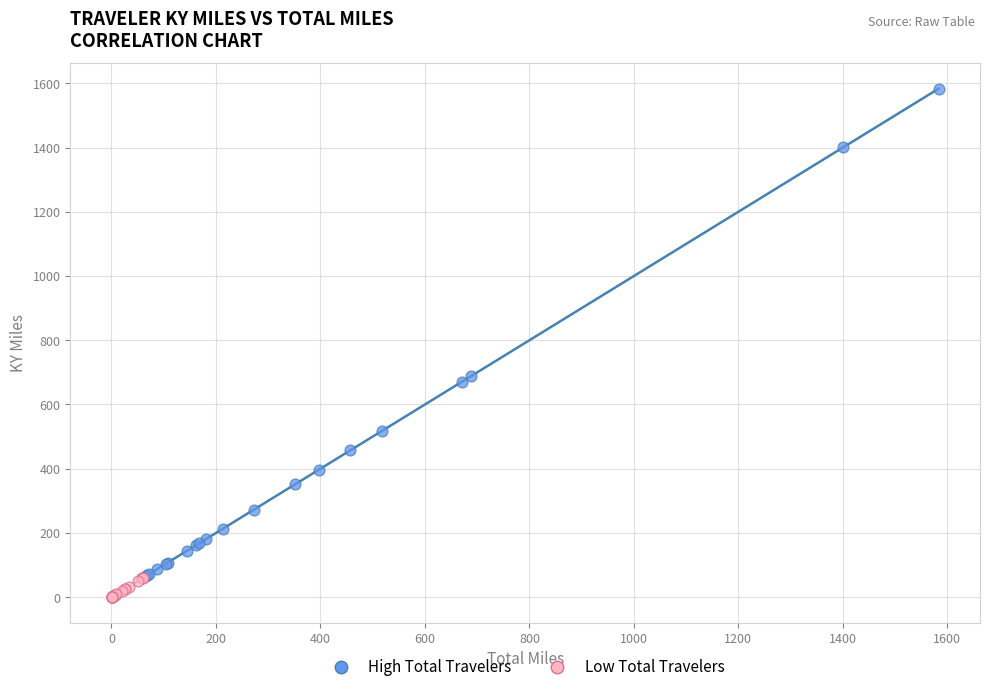

What are all the series names shown in the legend?

High Total Travelers, Low Total Travelers